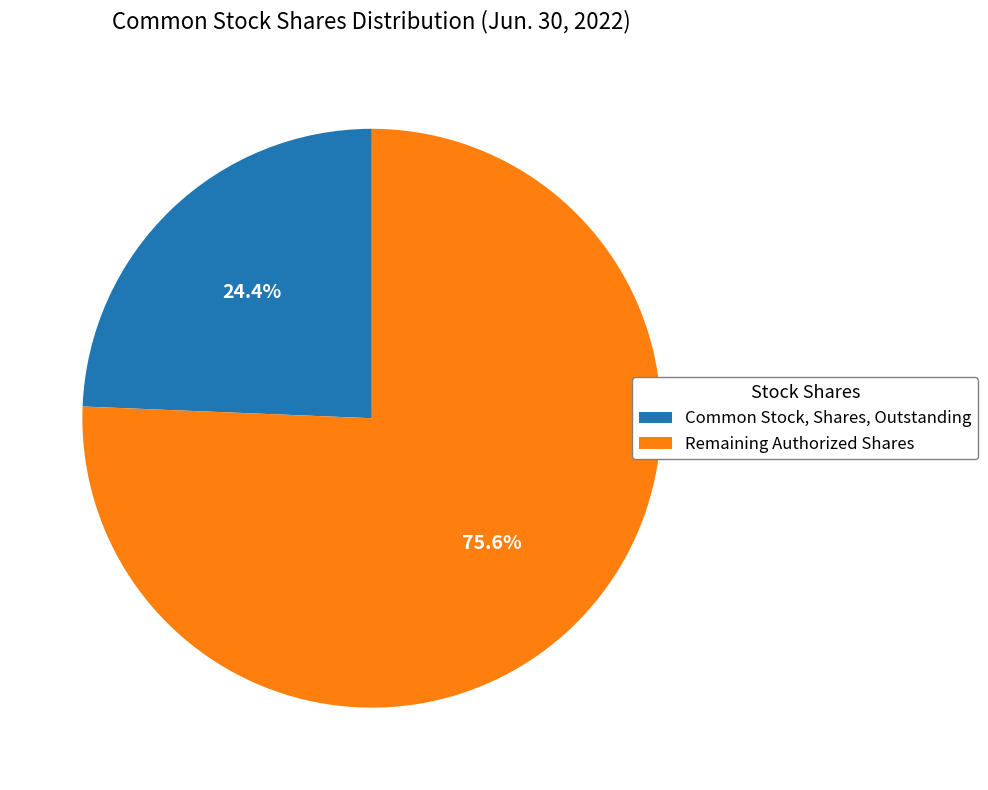

Count the number of slices in the pie.

2